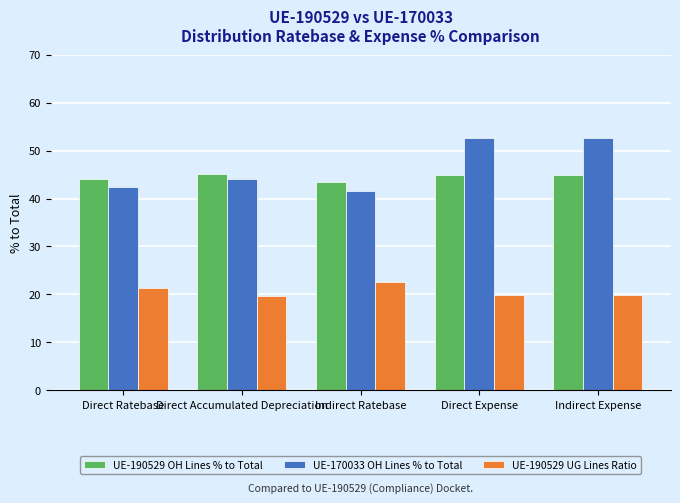

The value of UE-170033 OH Lines % to Total at Direct Ratebase is 42.5. True or false?

True